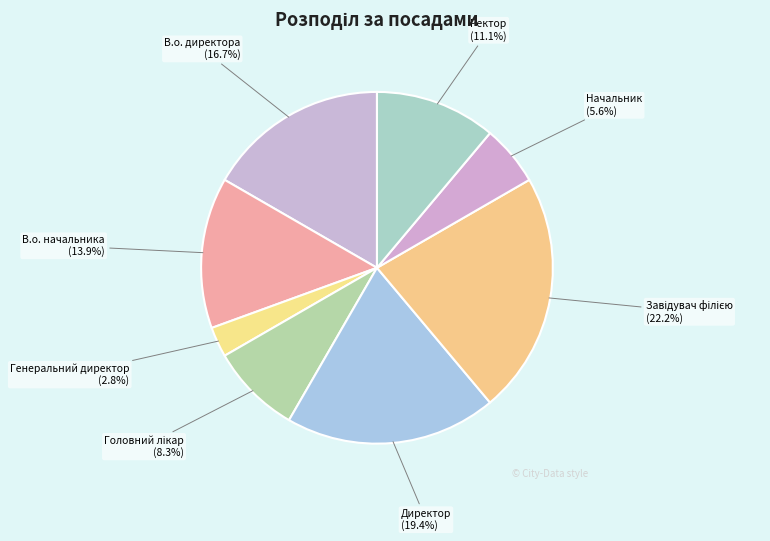

How many slices are in this pie chart?

8